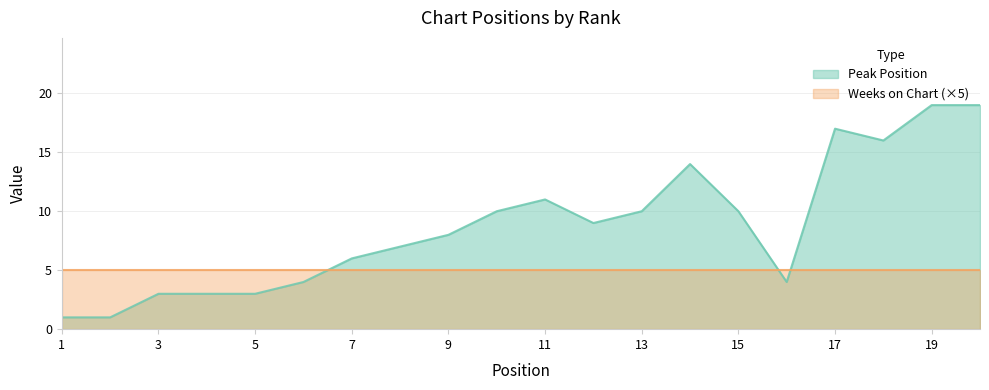

At which category does the chart reach its minimum across all series?

1